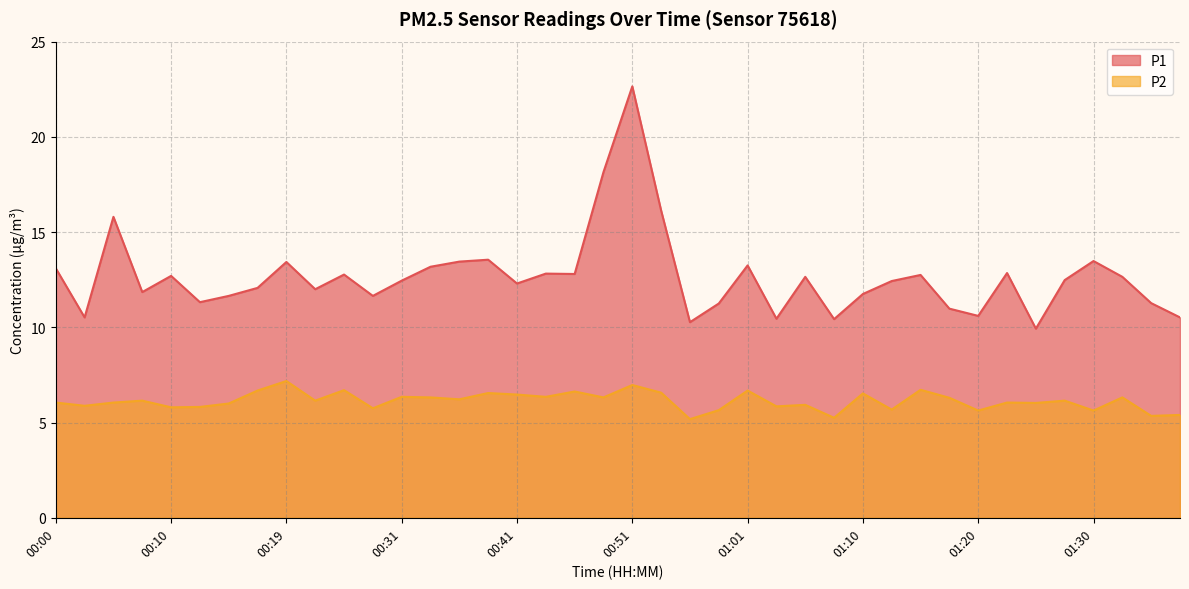

True or false: P2 and P1 intersect in this chart.

False